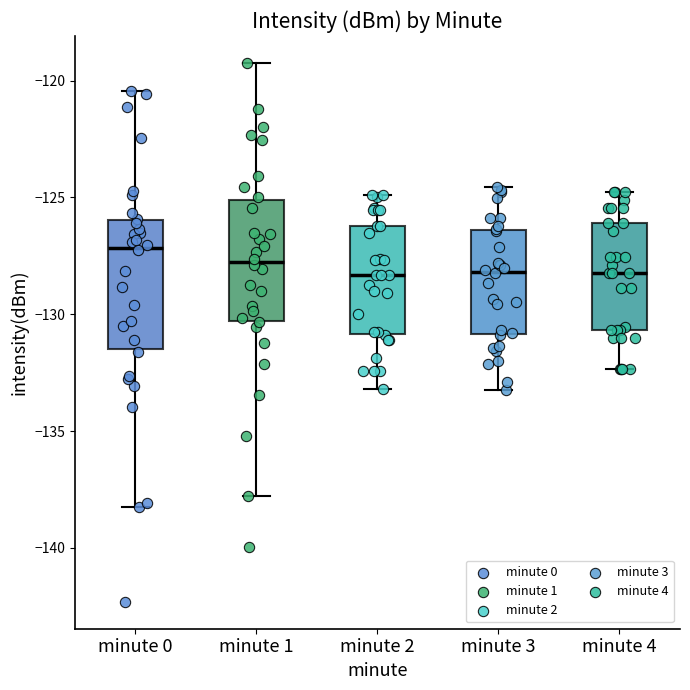

Which box has the highest median line?

minute 0